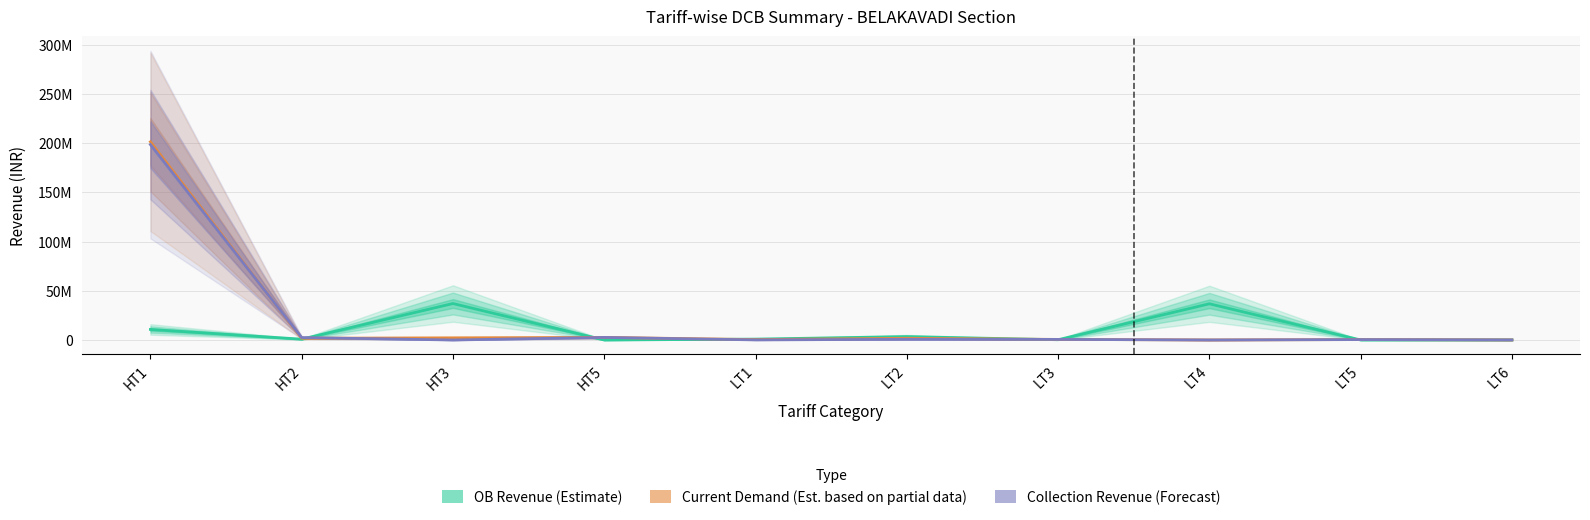

What is the value of the OB Revenue (Estimate) point at the 10th from the left?

75667.6